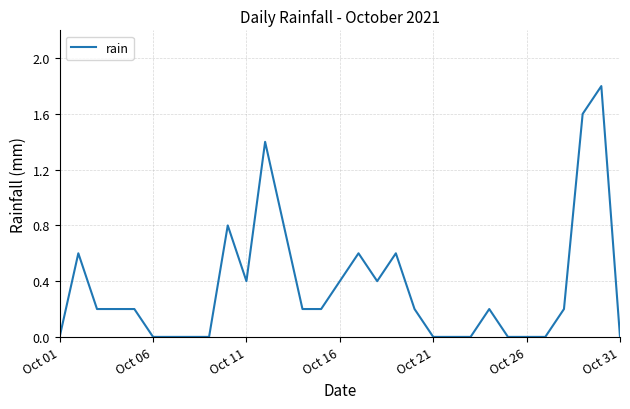

What is the greatest value displayed?

1.8